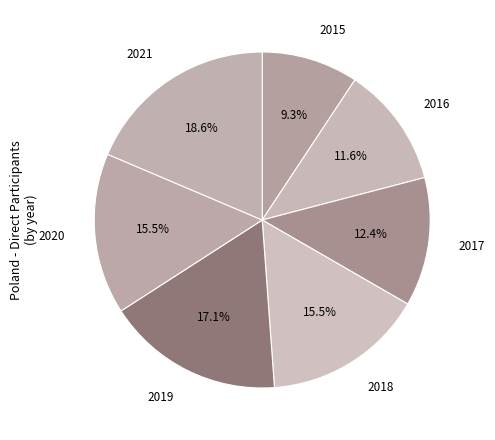

Which slice is the smallest?

2015